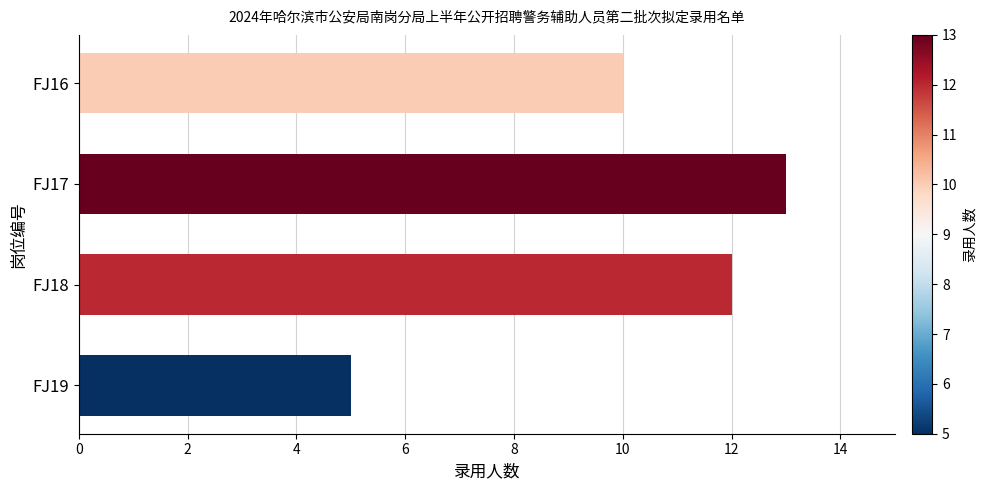

How many values are between 10 and 13?

3